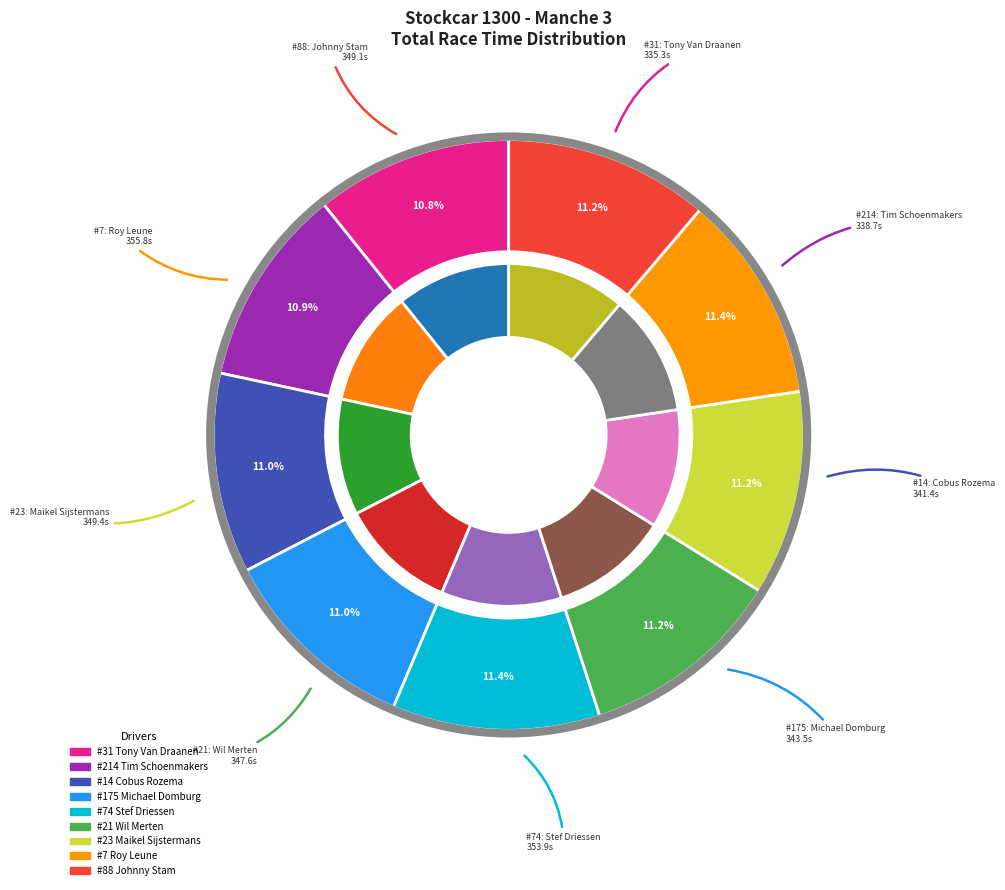

To the nearest percent, what is the average slice percentage?

11%